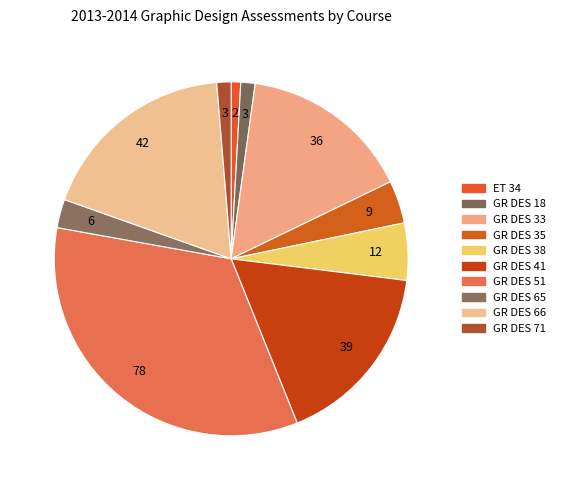

Which slice is the largest?

GR DES 51